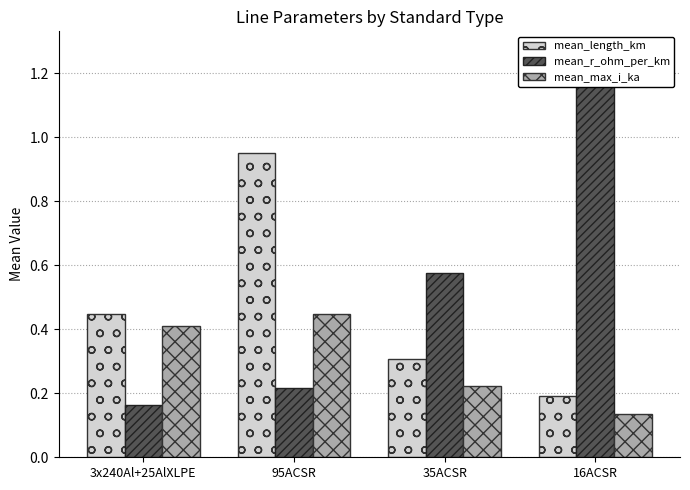

Is it true that mean_max_i_ka equals 0.4 at 35ACSR?

False